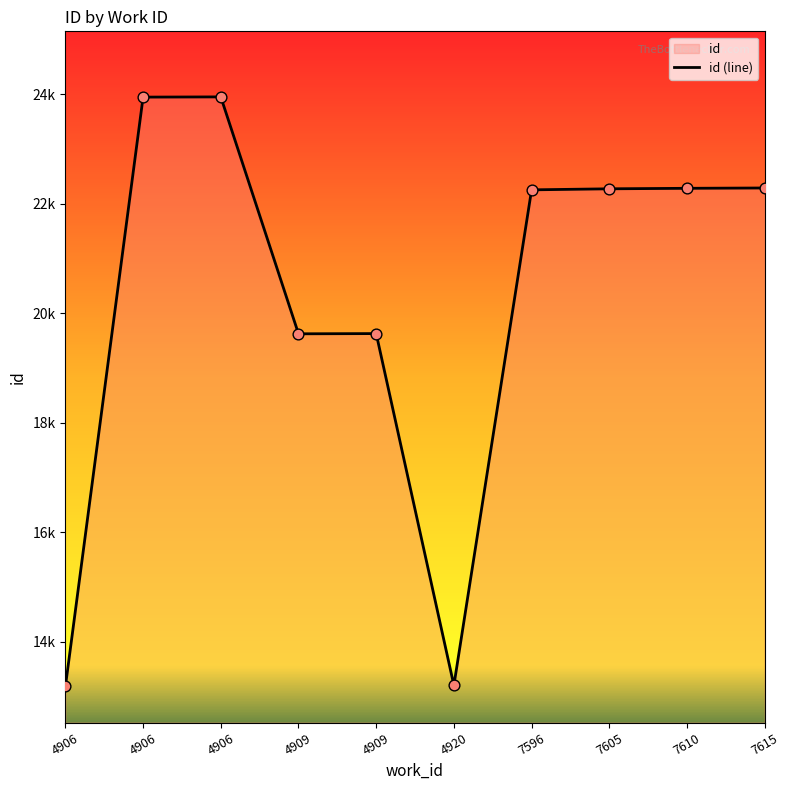

What is the change in value from 4909 to 7605?

+2649